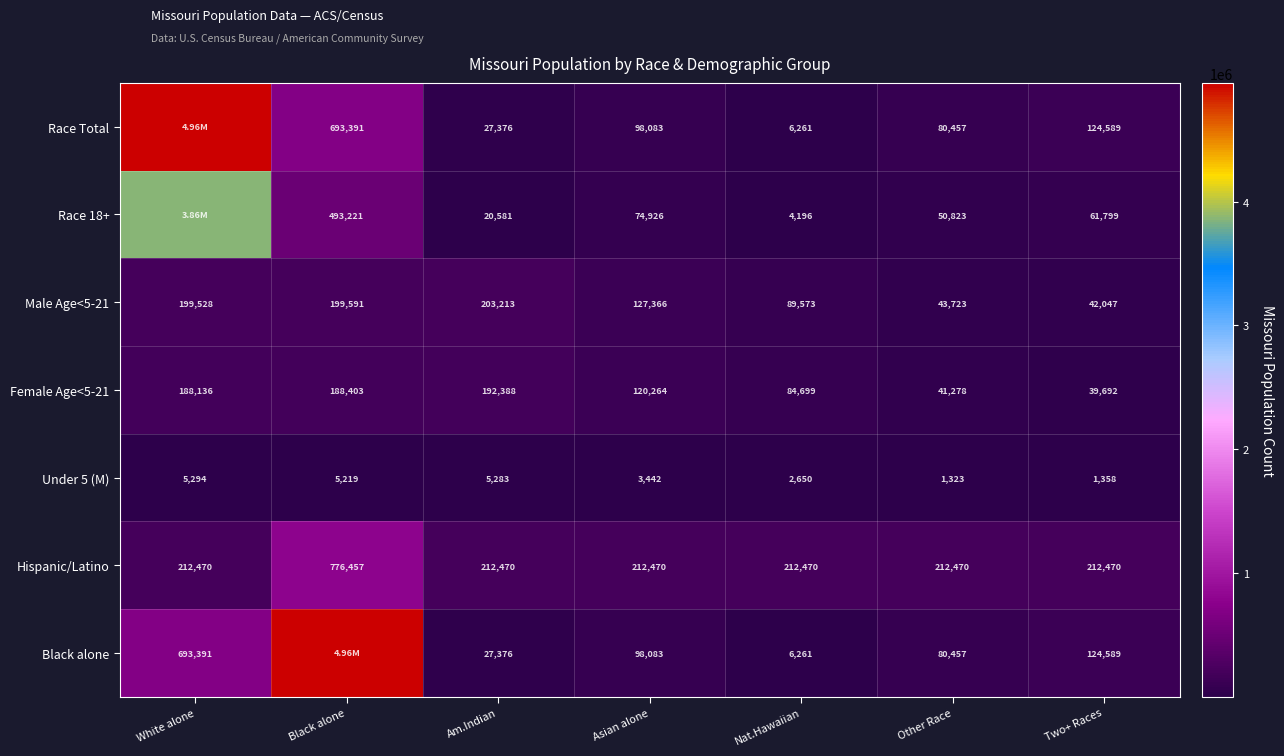

What is the spread (max minus min) of values at Other Race?

211147